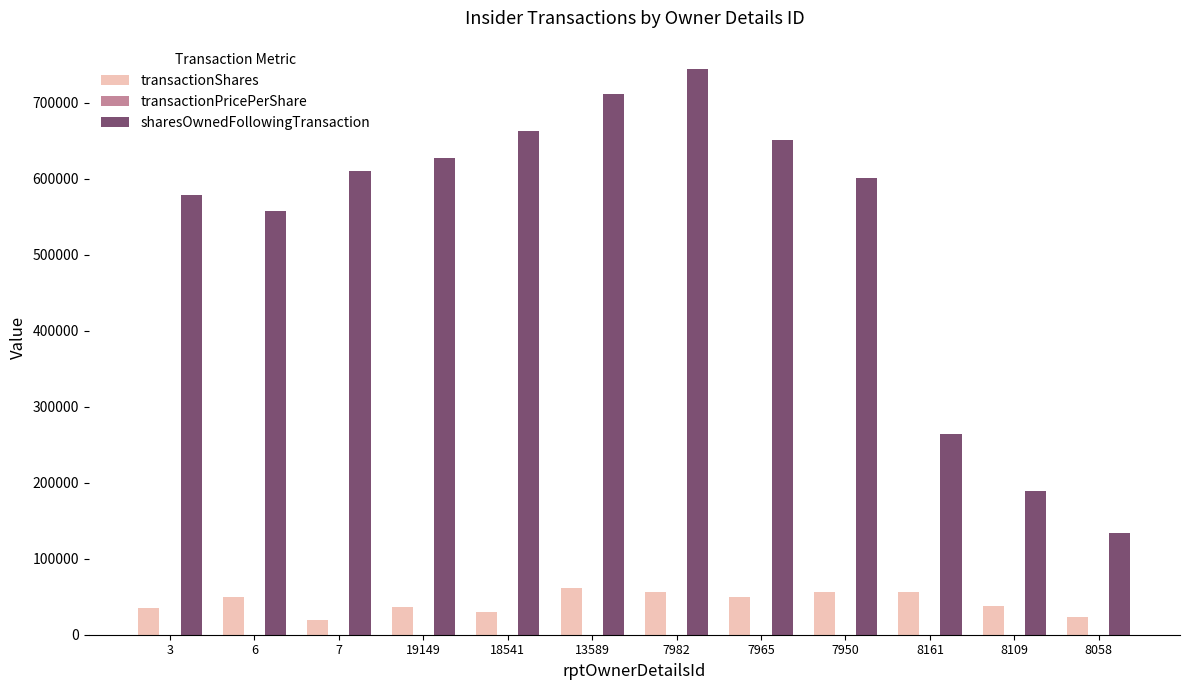

Which series changed the most between 7982 and 8109?

sharesOwnedFollowingTransaction